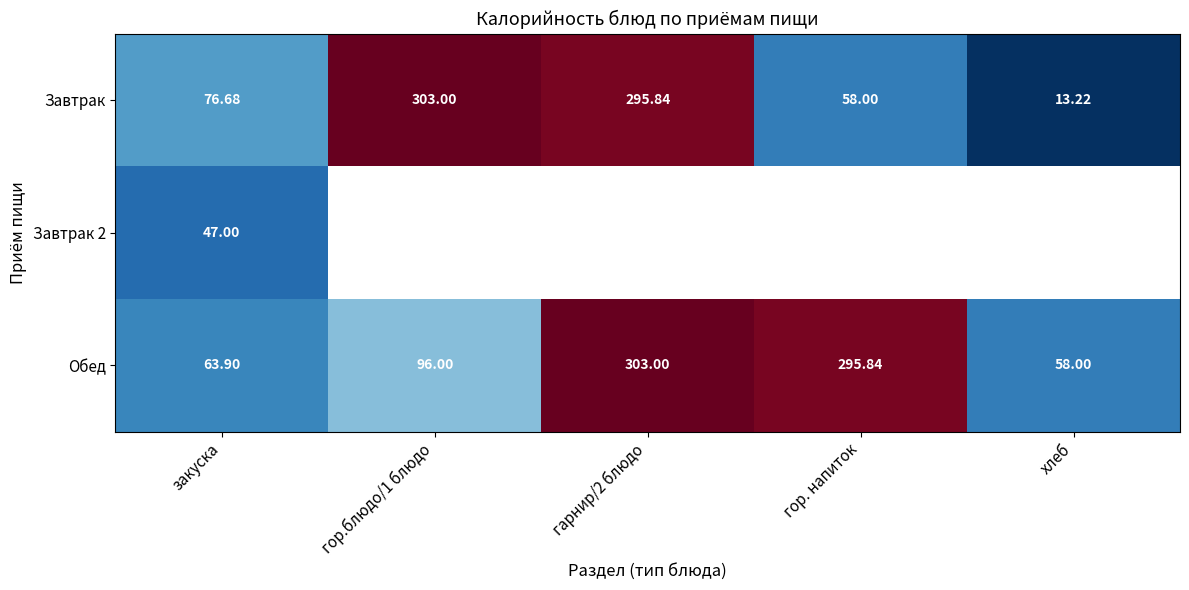

At how many categories does at least one series exceed 29?

5